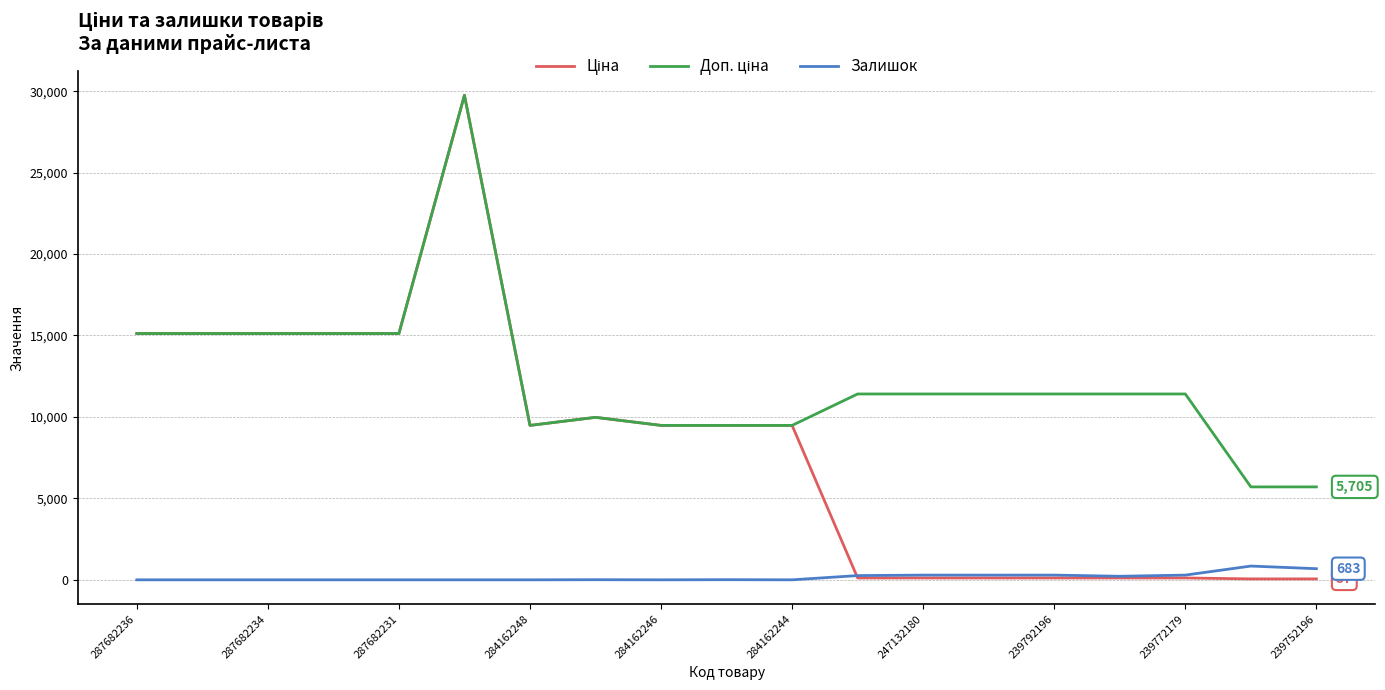

How many lines are shown in the chart?

3